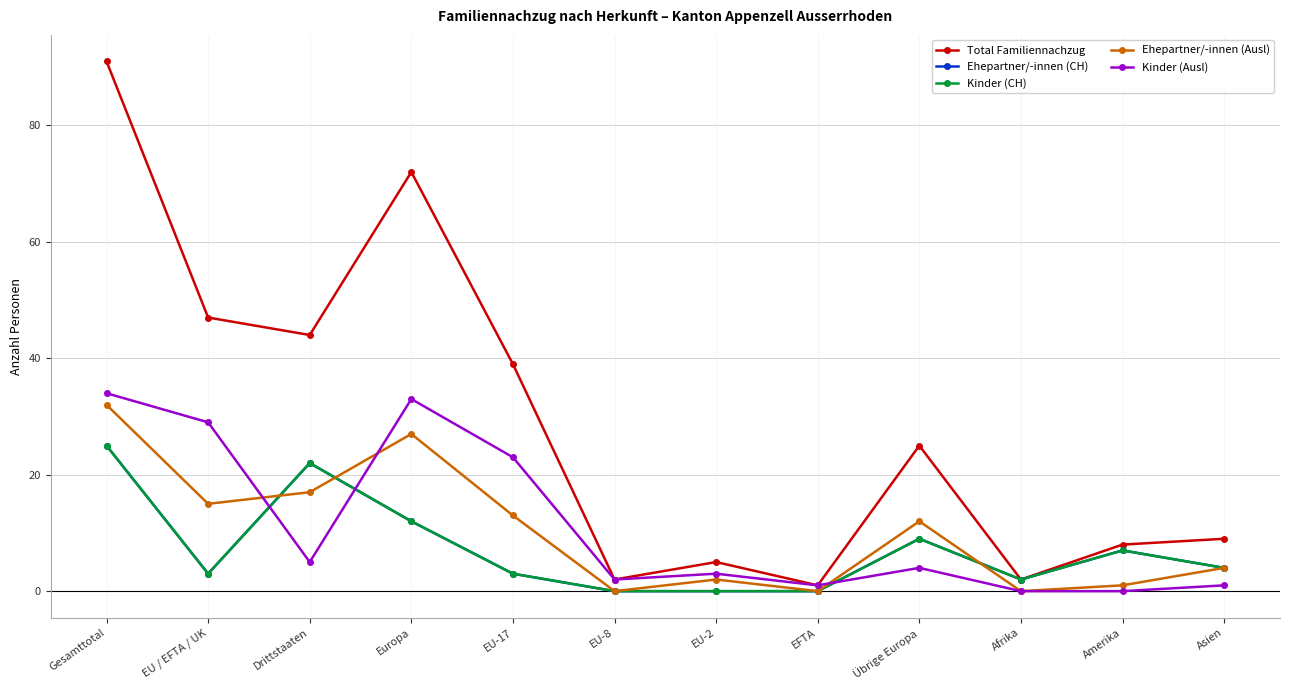

What is the maximum value shown in the chart?

91